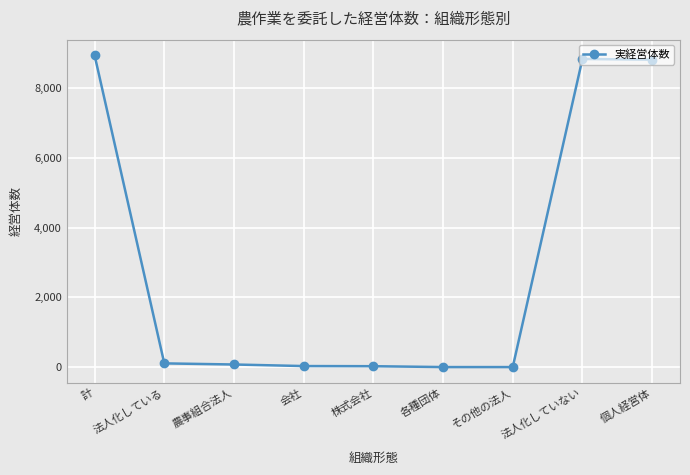

What is the label of the 8th point from the left?

法人化していない